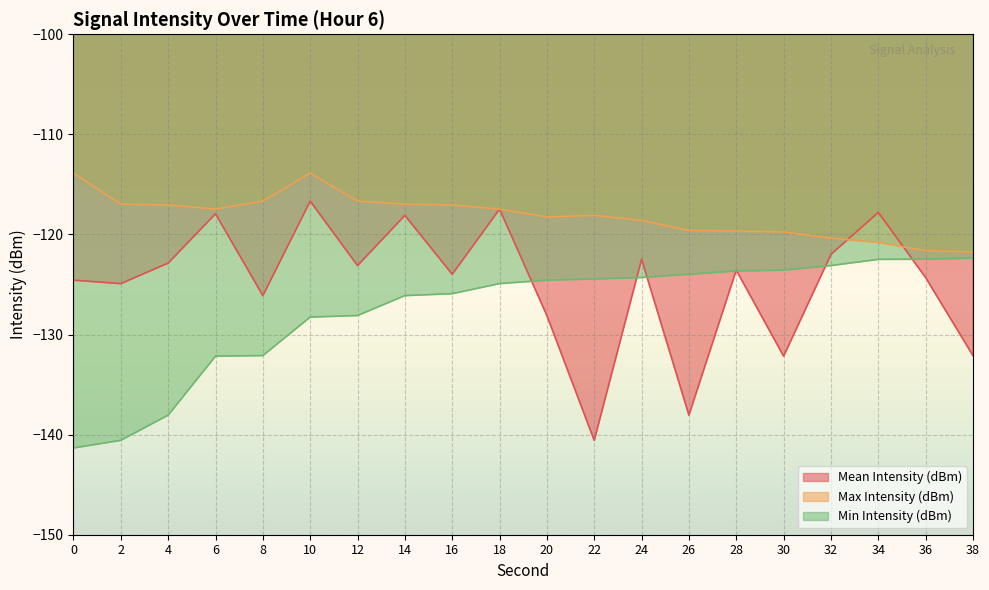

What is the difference between the highest and lowest values at 32?

2.7